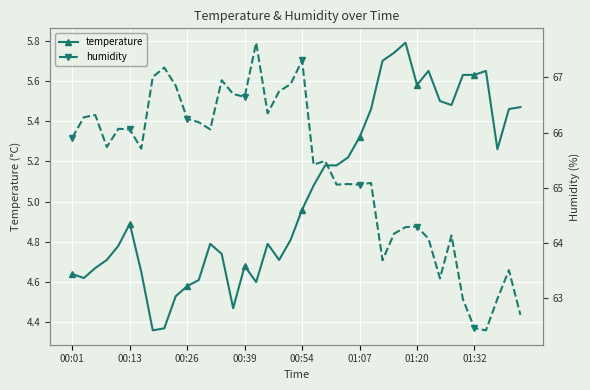

True or false: temperature has a value of 8.2 at 00:54.

False